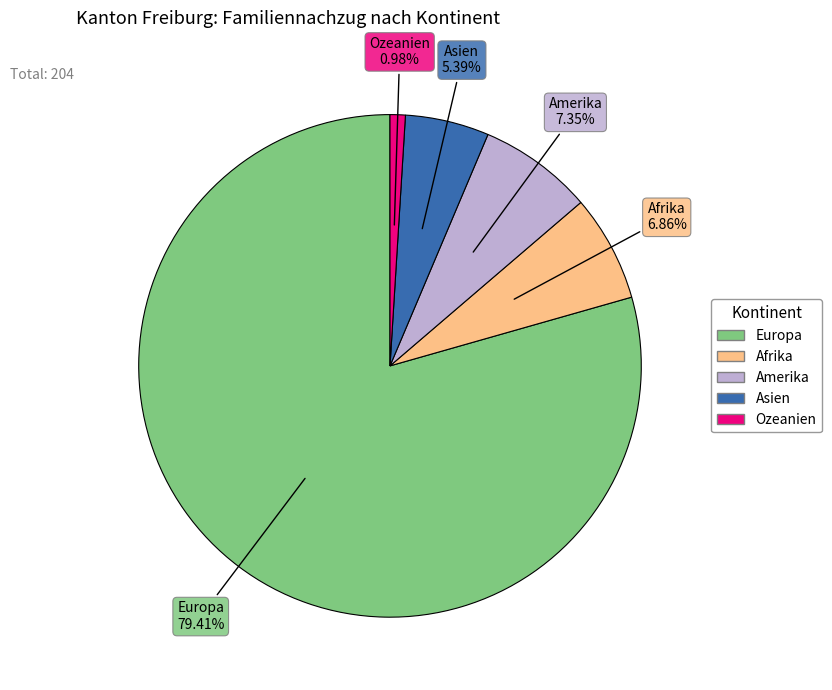

Which has a higher value, Europa or Ozeanien?

Europa